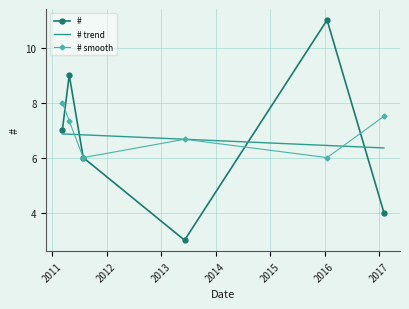

What is the minimum value for #?

3.0